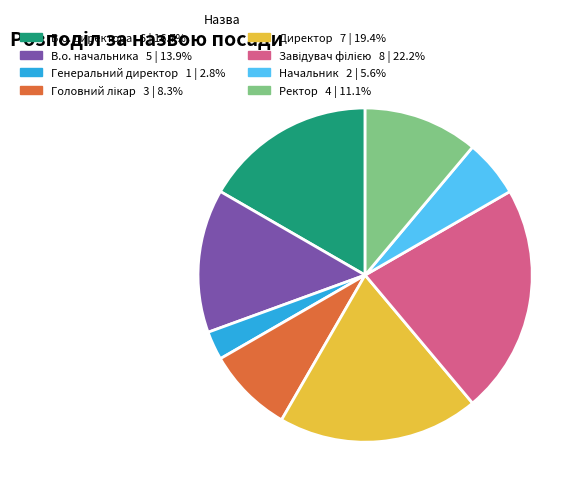

Is there a majority slice in this chart?

No